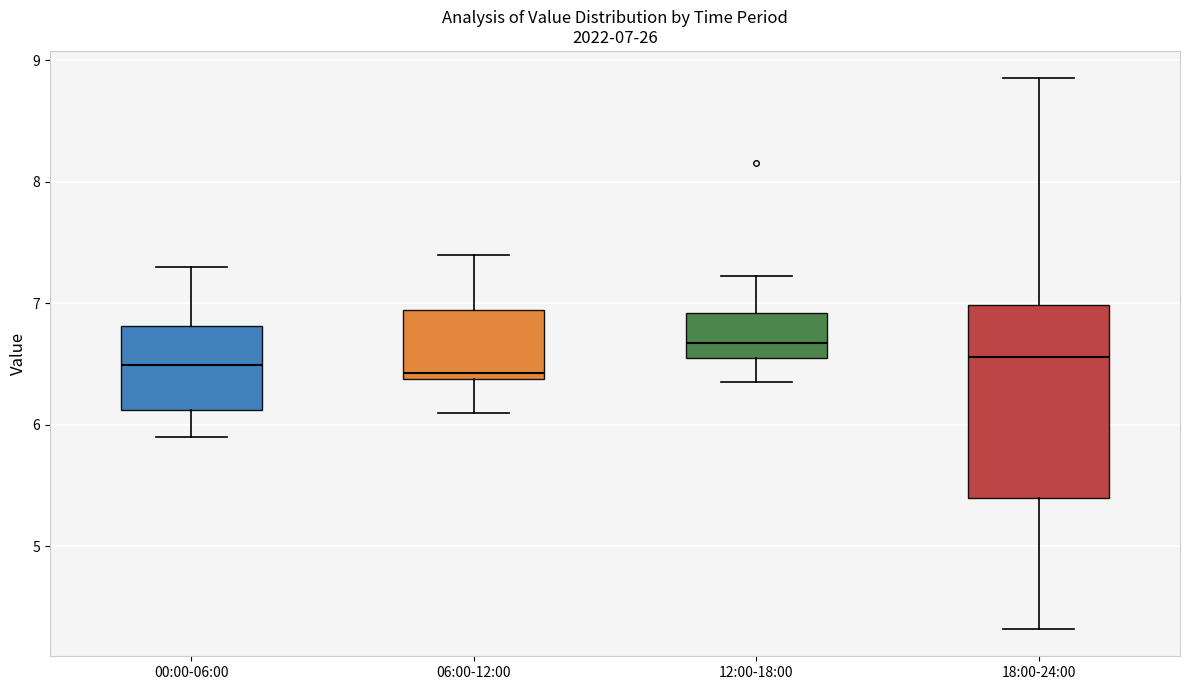

Comparing the boxes themselves (not the whiskers), which one is the tallest?

18:00-24:00